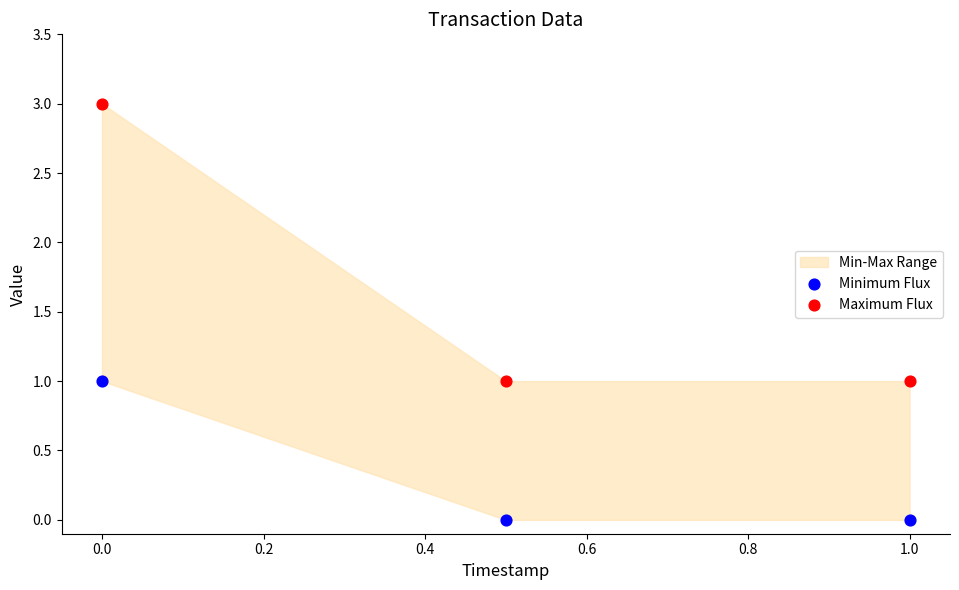

Which series has the largest Y range (max minus min)?

Maximum Flux